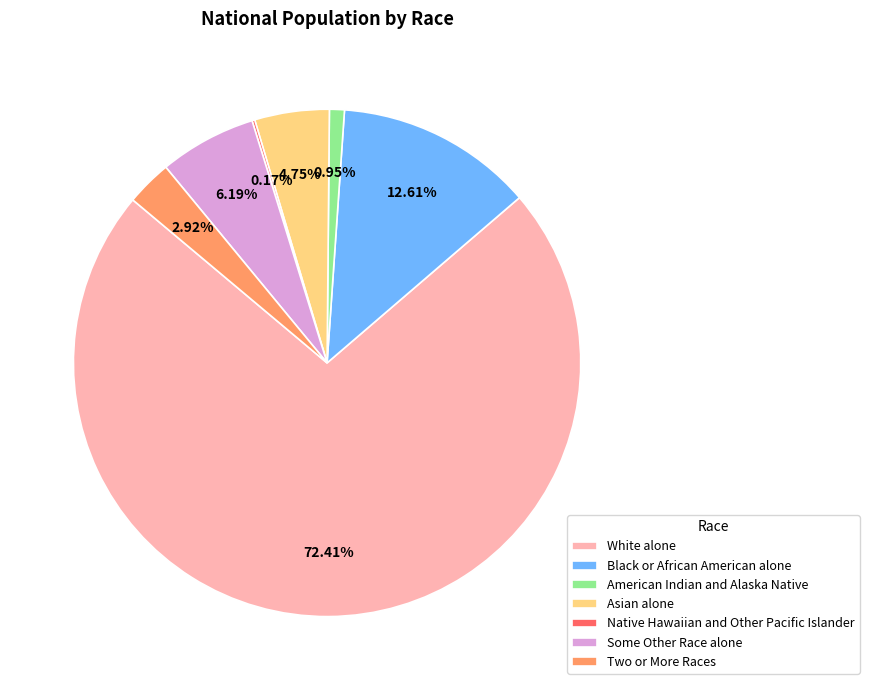

True or false: American Indian and Alaska Native accounts for 11% of the total.

False